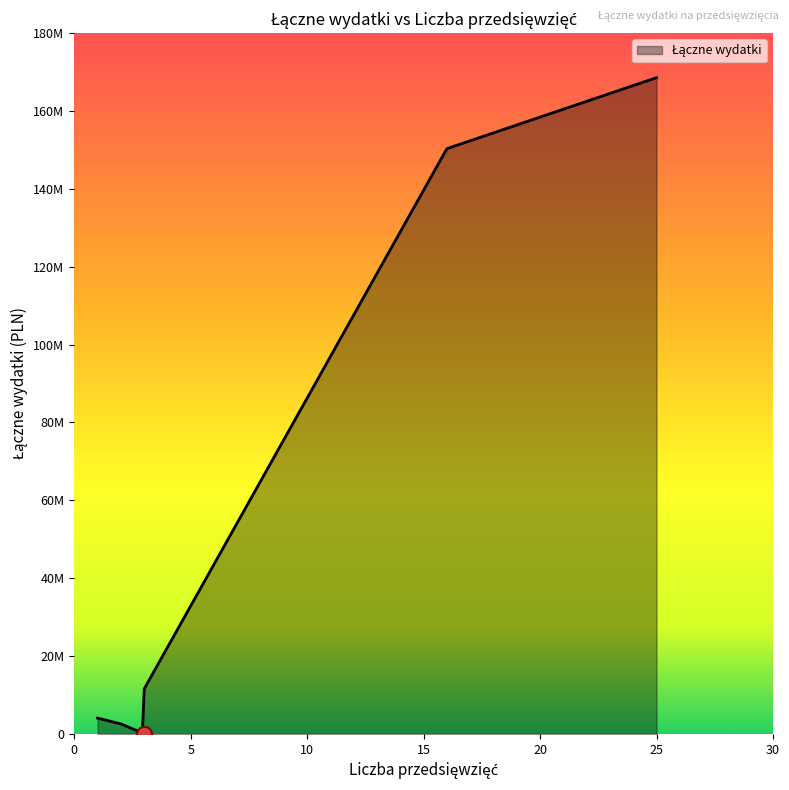

Approximately how many times larger is the value at Kielecki Park Technologiczny compared to Geopark Kielce?

2.8